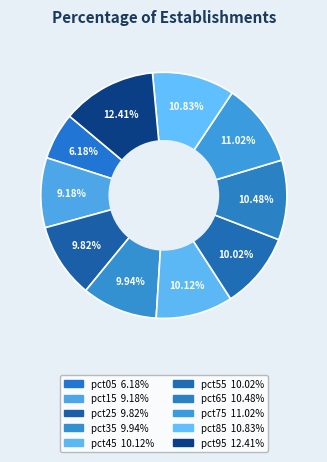

What percentage is the pct35 slice, to the nearest percent?

10%